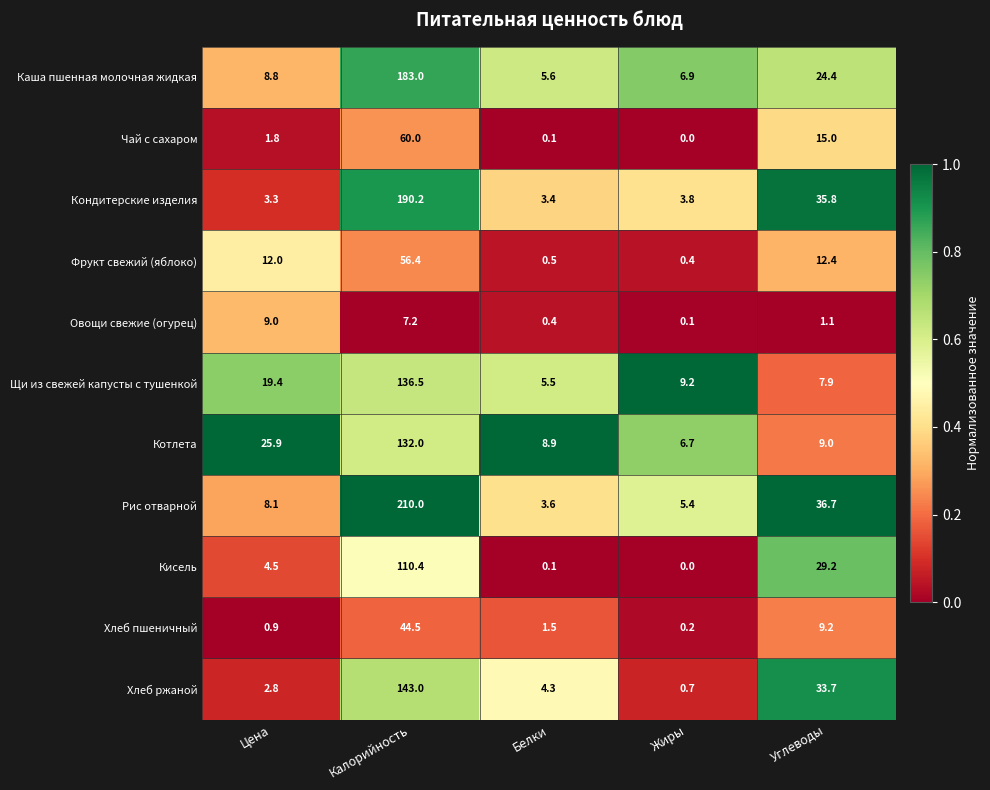

At how many categories does at least one series exceed 0?

5